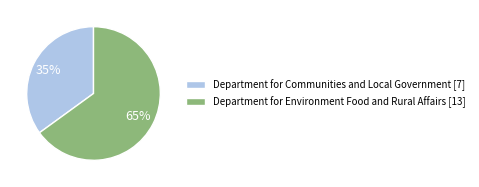

Rank the categories by value from highest to lowest.

Department for Environment Food and Rural Affairs, Department for Communities and Local Government